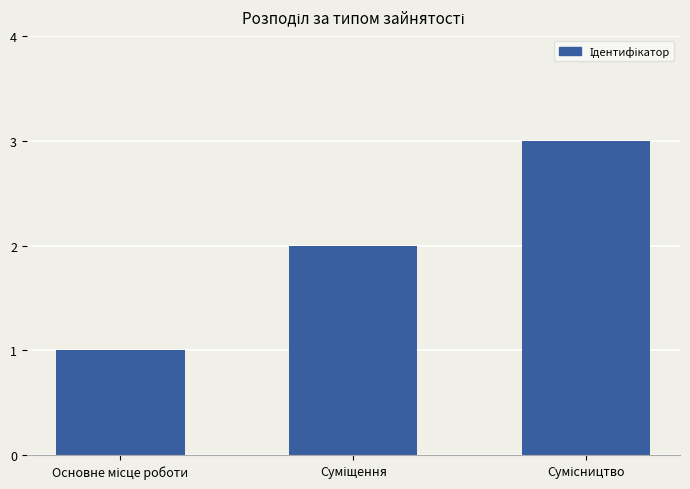

What is the maximum value shown in the chart?

3